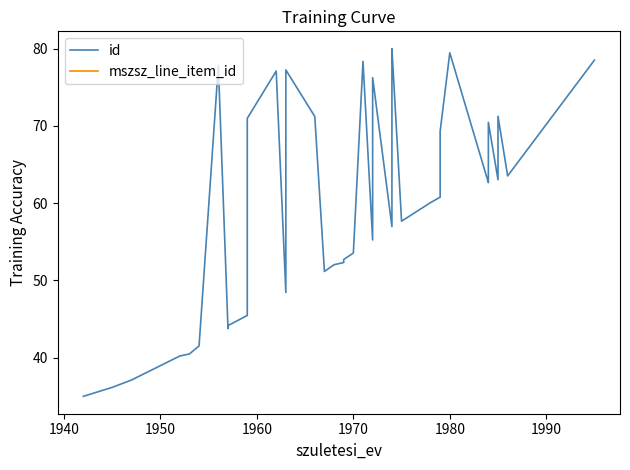

Which series has the largest range (max minus min)?

id